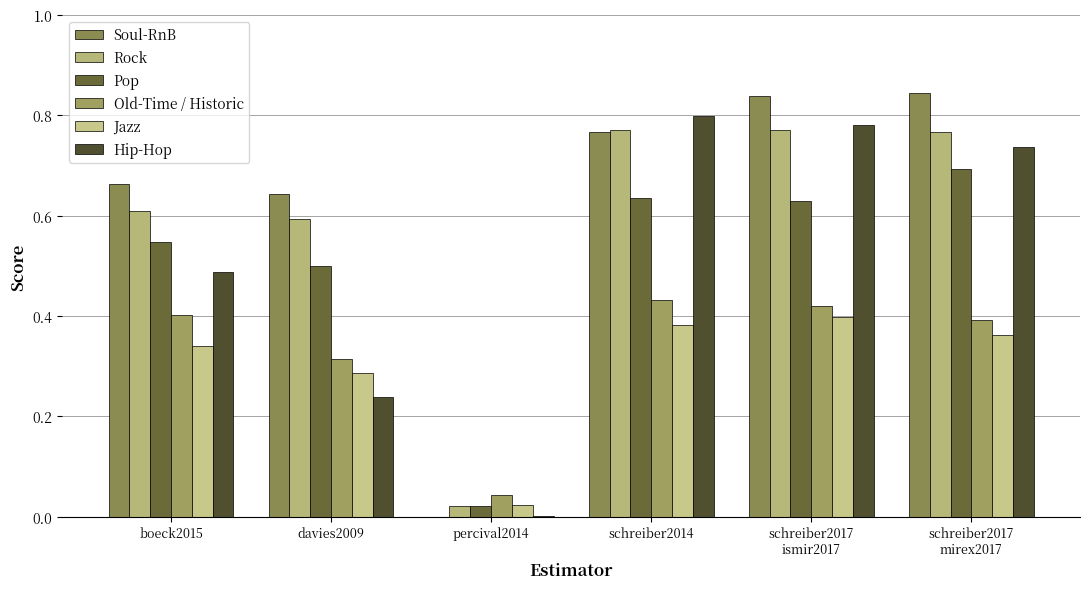

How many groups of bars are there?

6